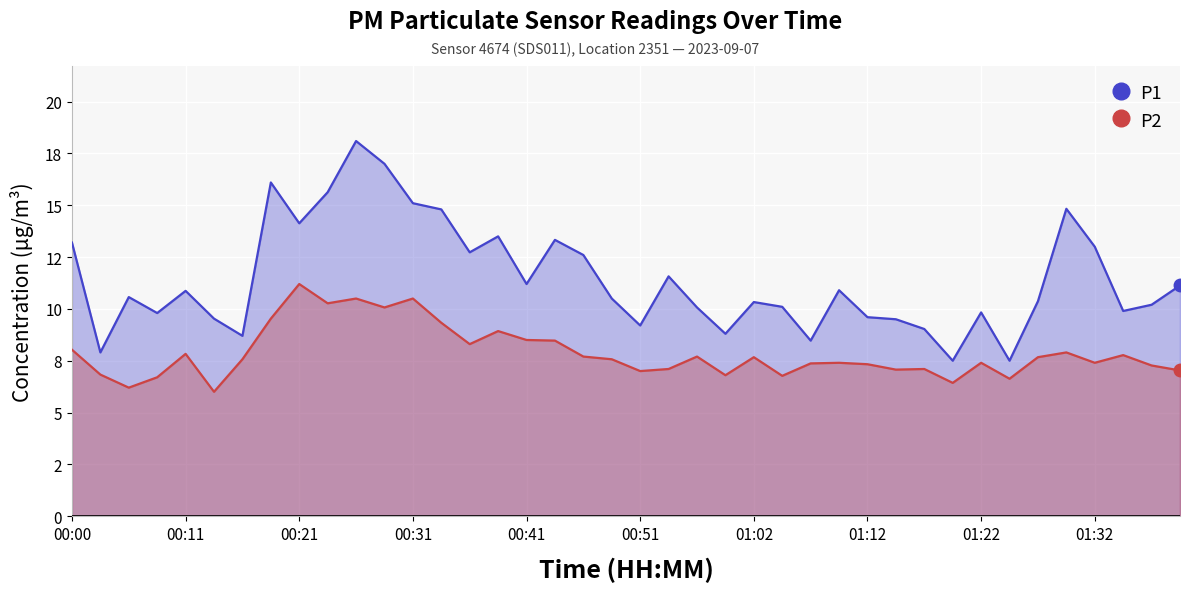

How many values in the P1 series exceed 10?

26